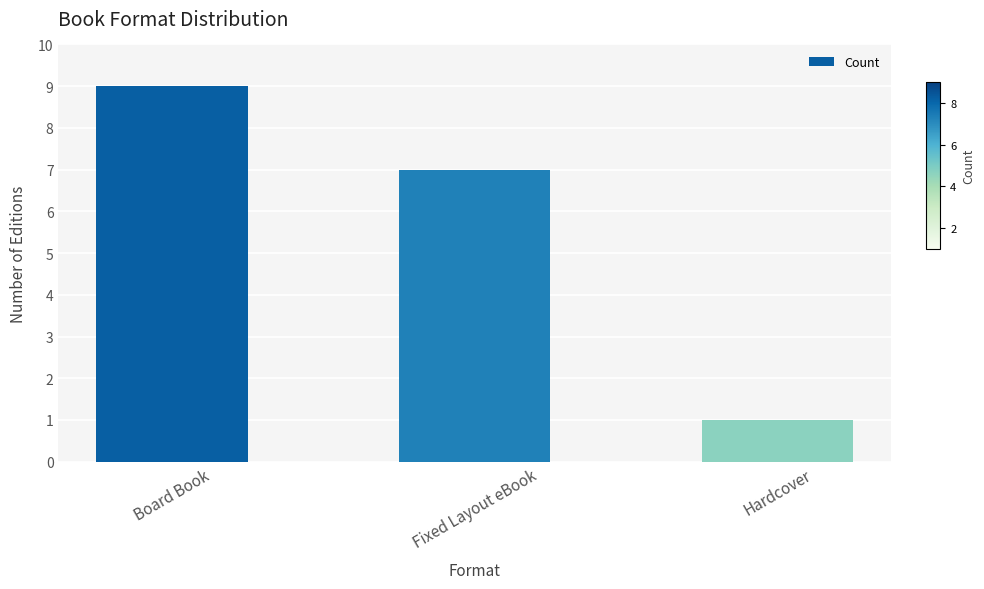

Approximately how many times larger is the value at Fixed Layout eBook compared to Hardcover?

7.0